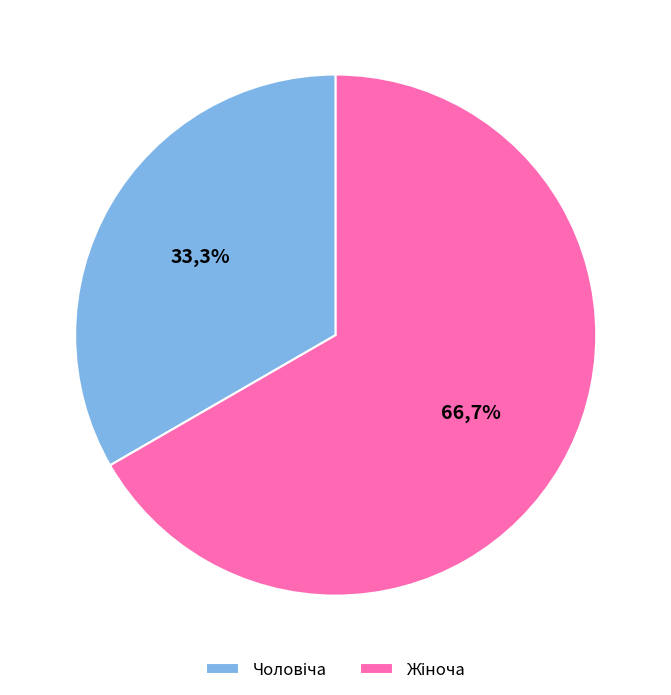

Approximately how many times larger is the value at Чоловіча compared to Жіноча?

0.5